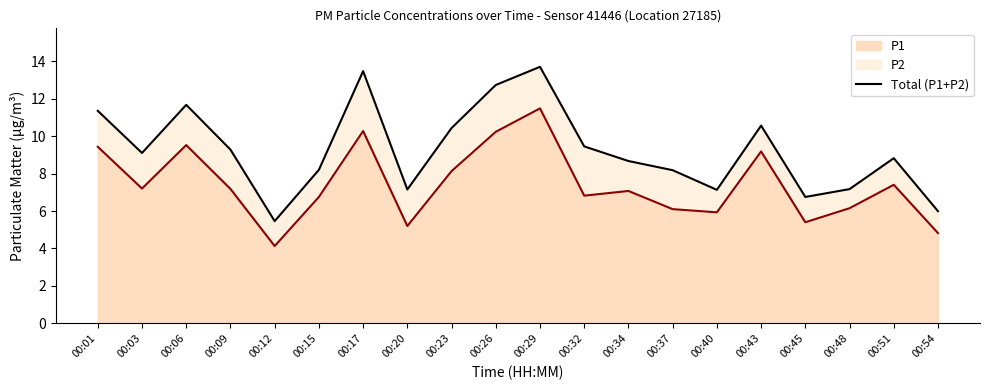

What is the sum of all values?

185.3